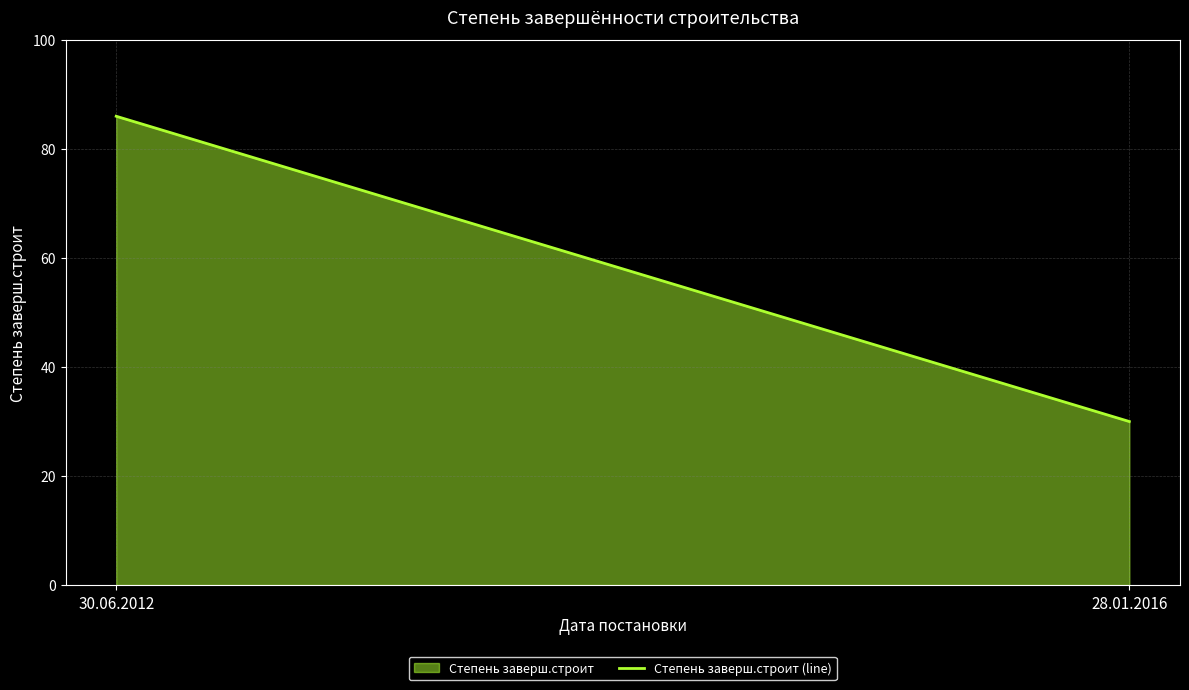

Reading left to right, extract all data points from this chart.

30.06.2012=86	28.01.2016=30